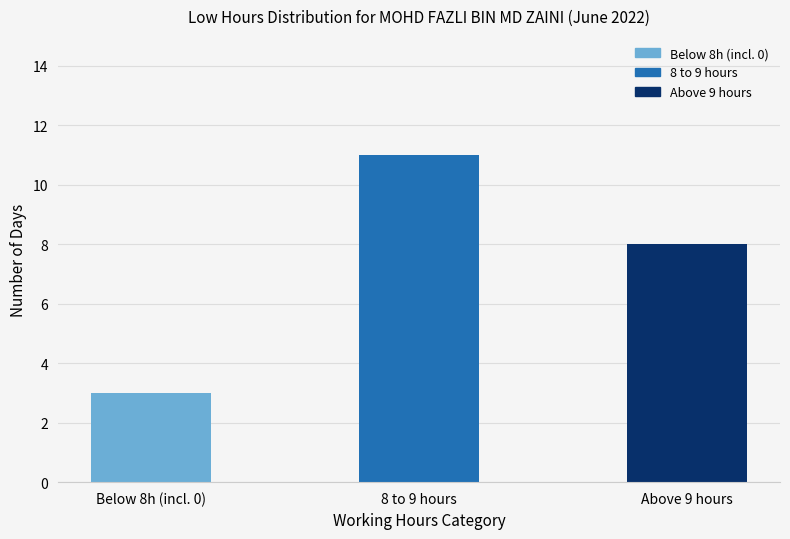

How many values are between 3 and 11?

3